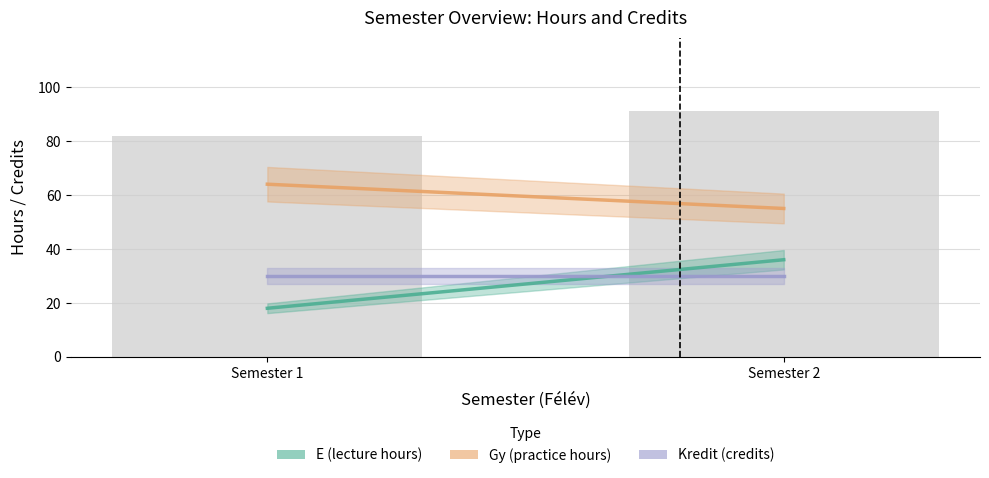

Which series changed the most between 1 and 2?

E (lecture hours)